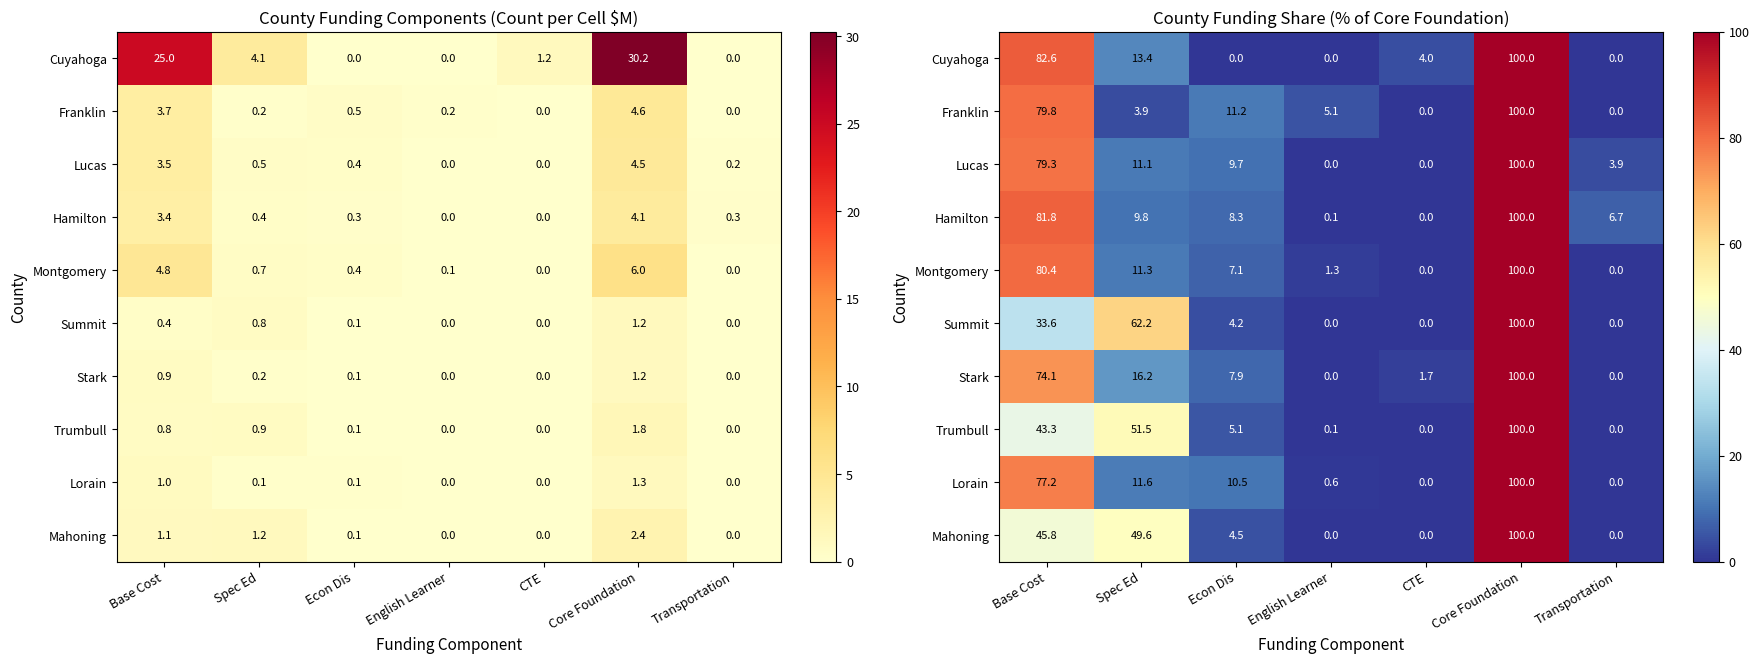

Is the value of Stark at Base Cost greater than the value of Summit at Transportation?

Yes